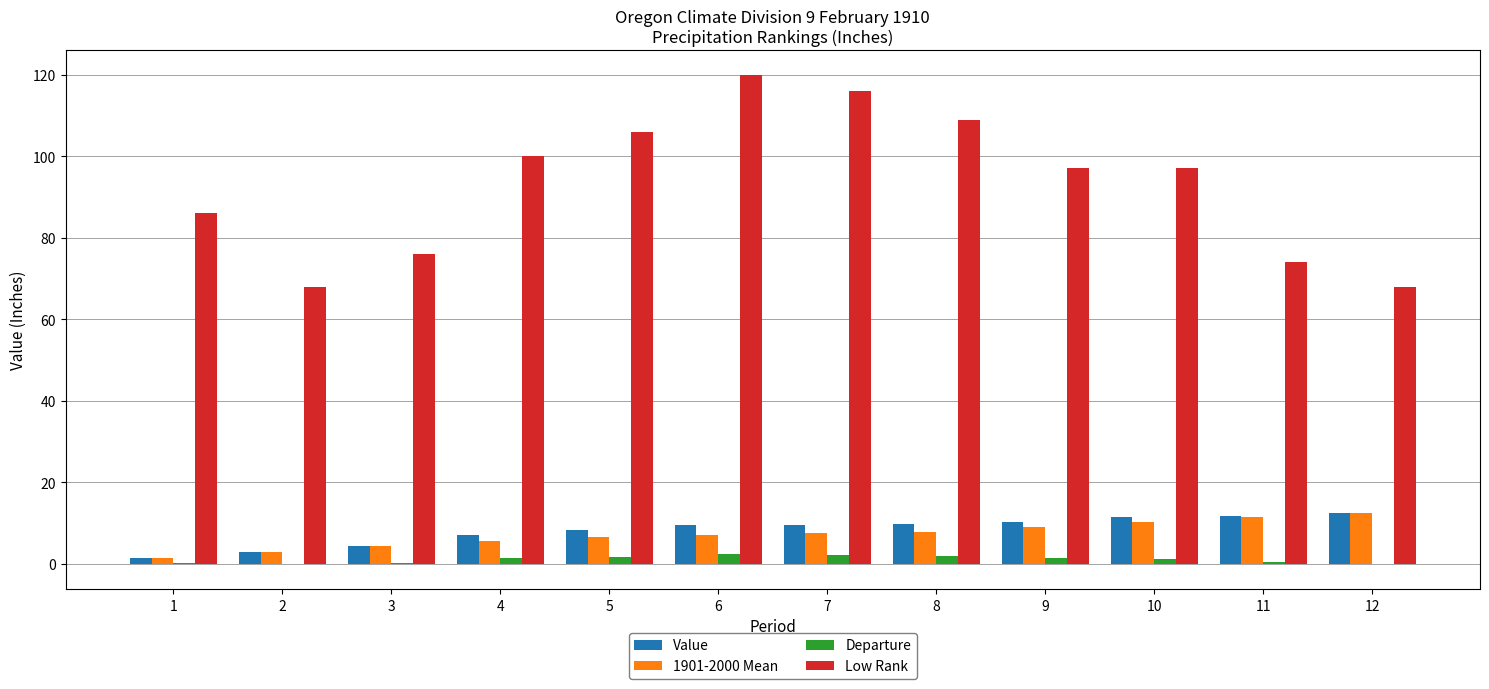

The value of 1901-2000 Mean at 8 is 12.2. True or false?

False